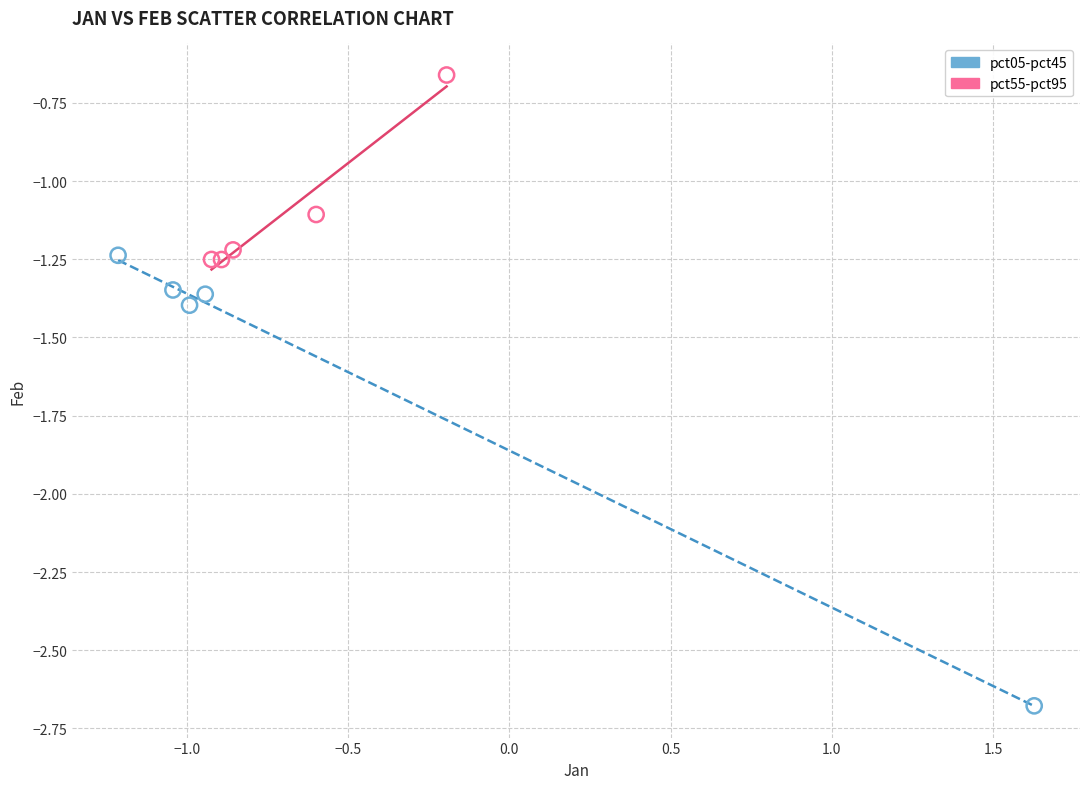

Which series has the largest Y range (max minus min)?

pct05-pct45